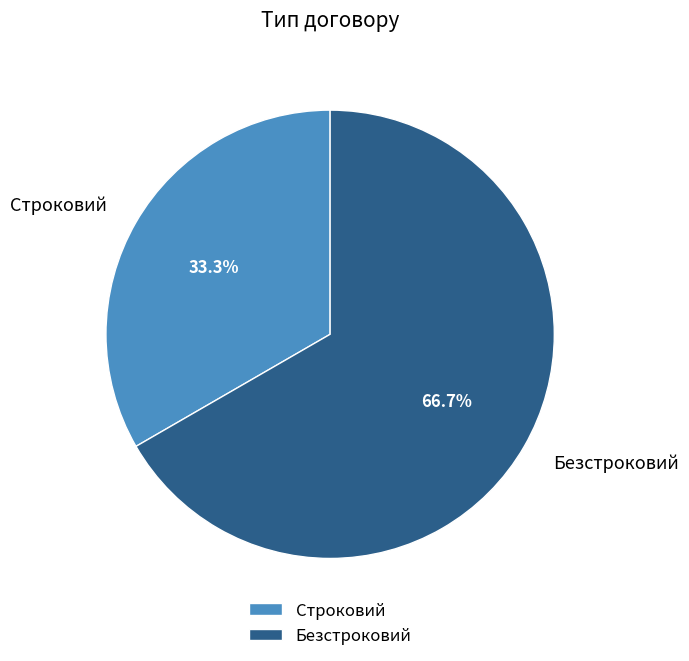

Combined, do Безстроковий and Строковий account for over 50%?

Yes